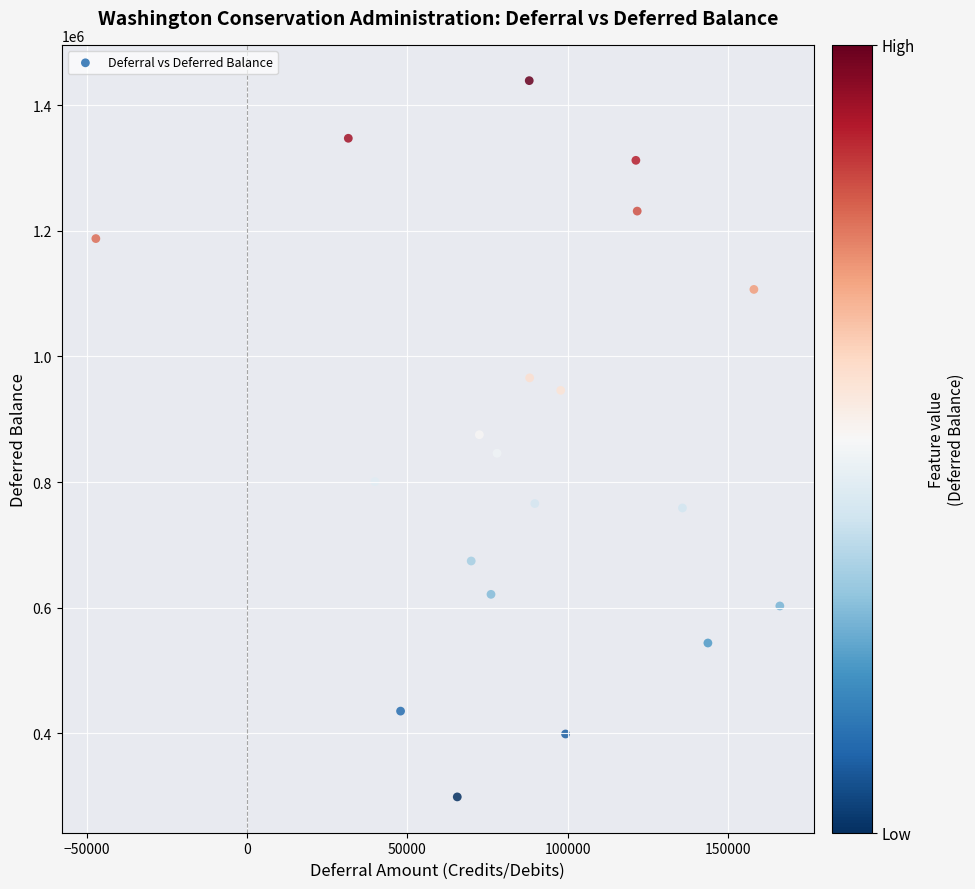

What is the range of X values (max minus min)?

213290.4